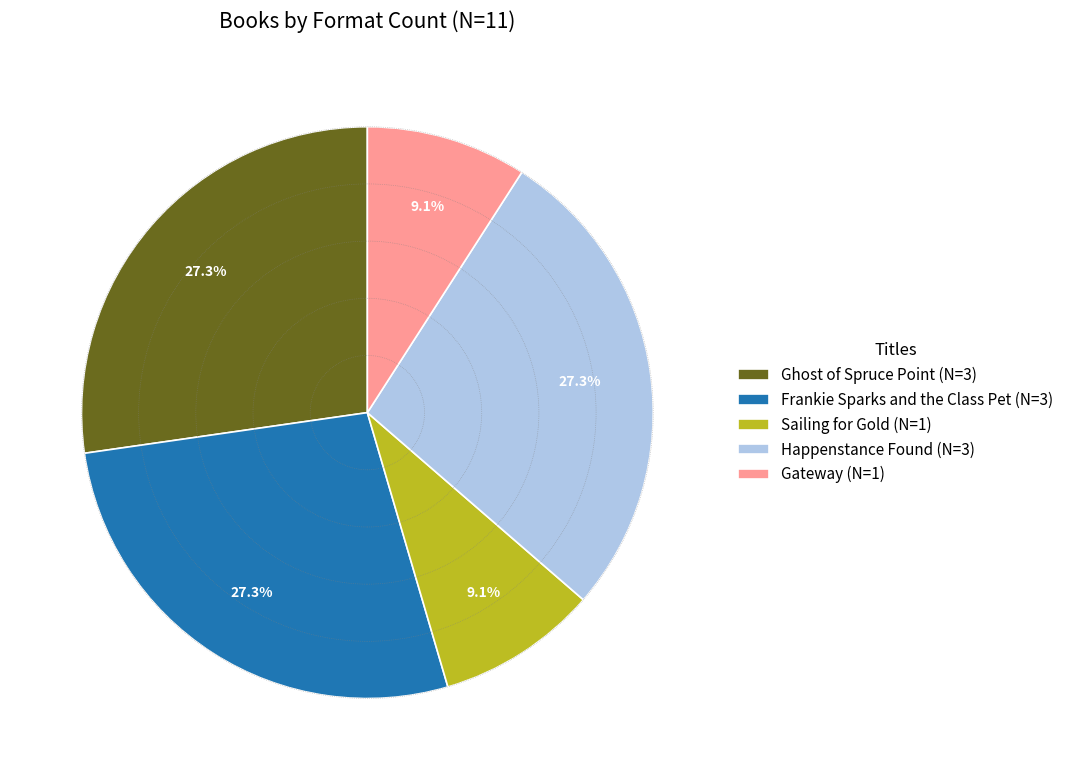

Is it true that Frankie Sparks and the Class Pet is 27% of the pie?

True